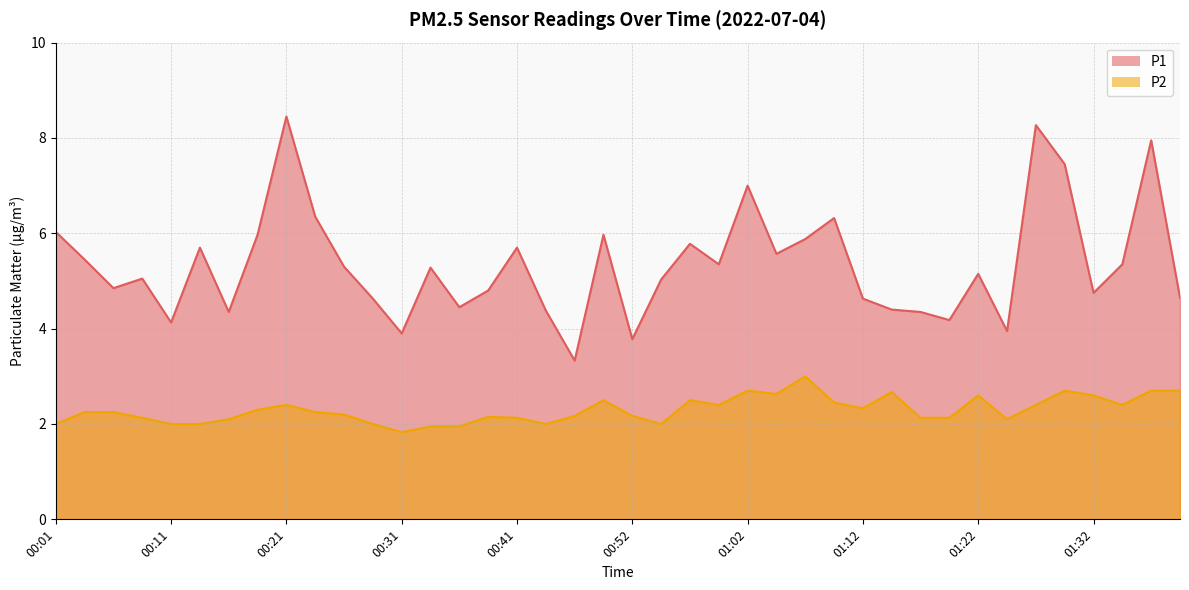

What is the sum of all P1 values?

213.9